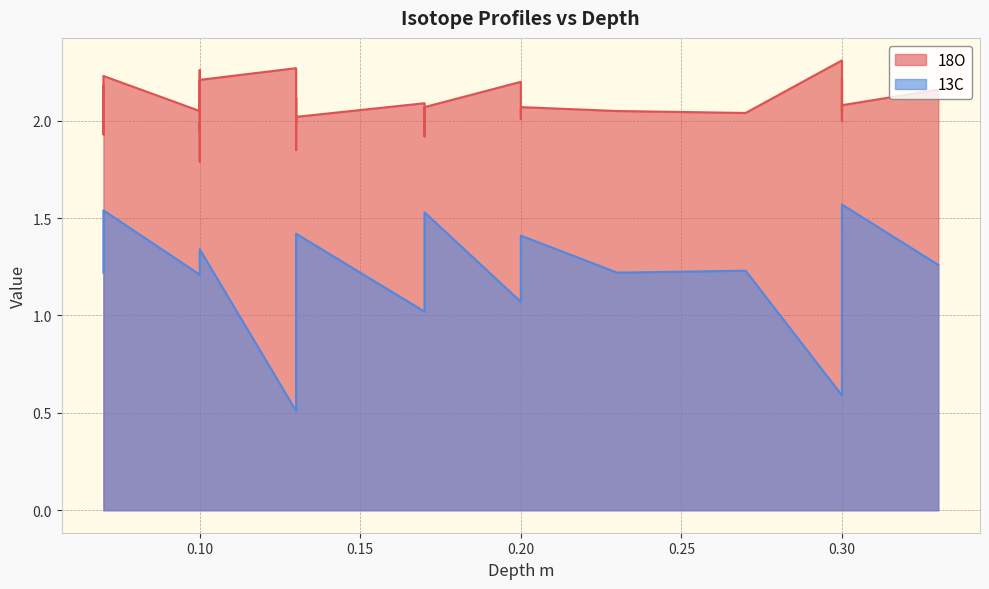

What is the average value of the 18O series?

2.1